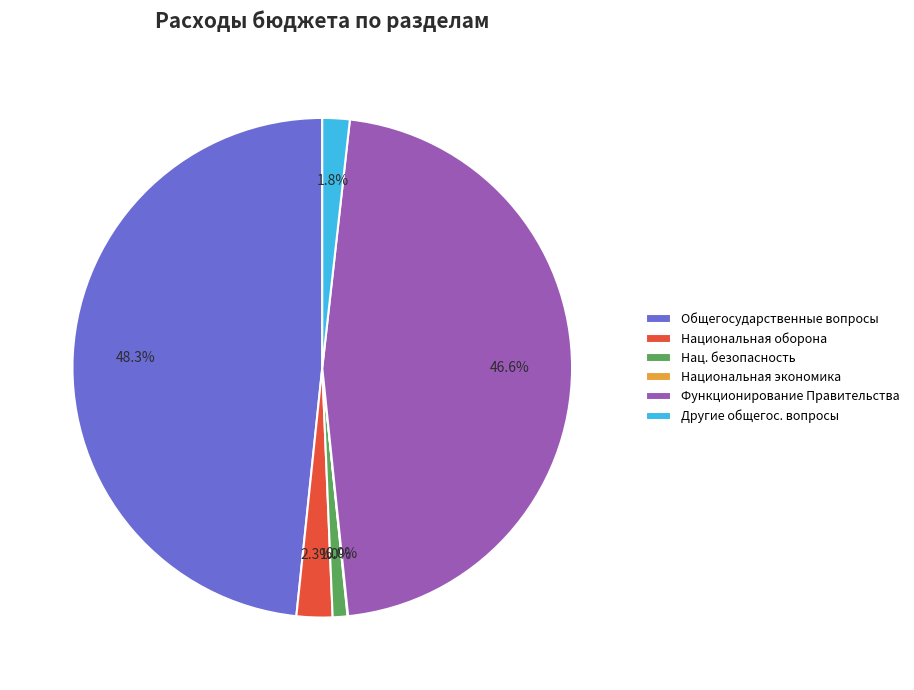

Which slice is the largest?

Общегосударственные вопросы